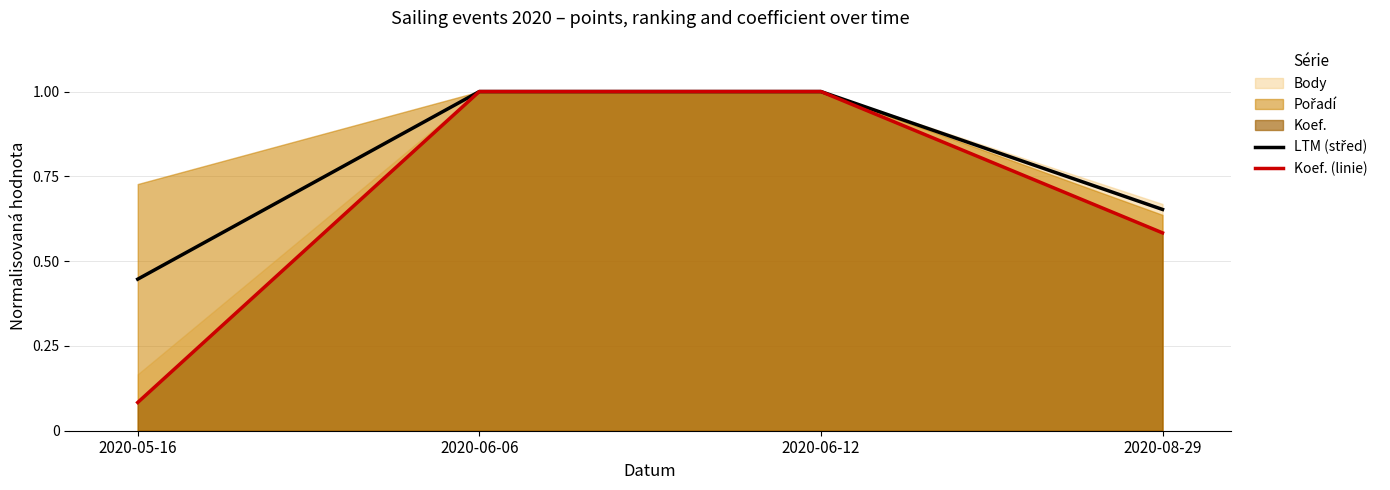

At which category is the sum across all series the highest?

2020-06-06